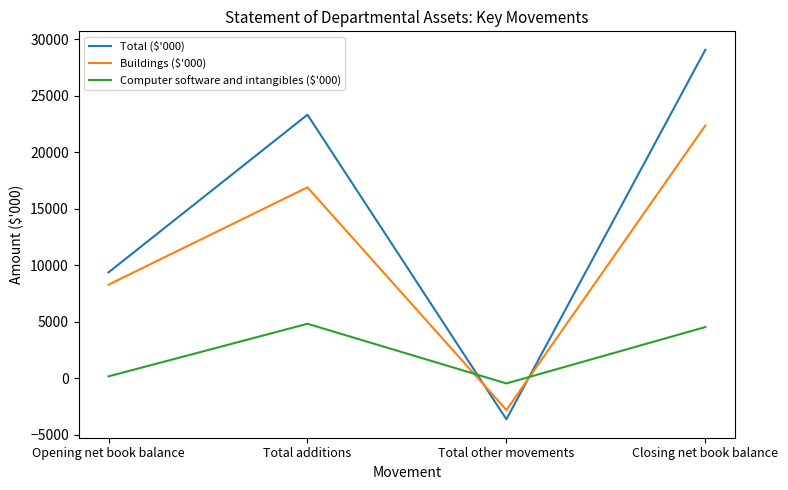

Is it true that Buildings ($'000) equals 22376 at Closing net book balance?

True